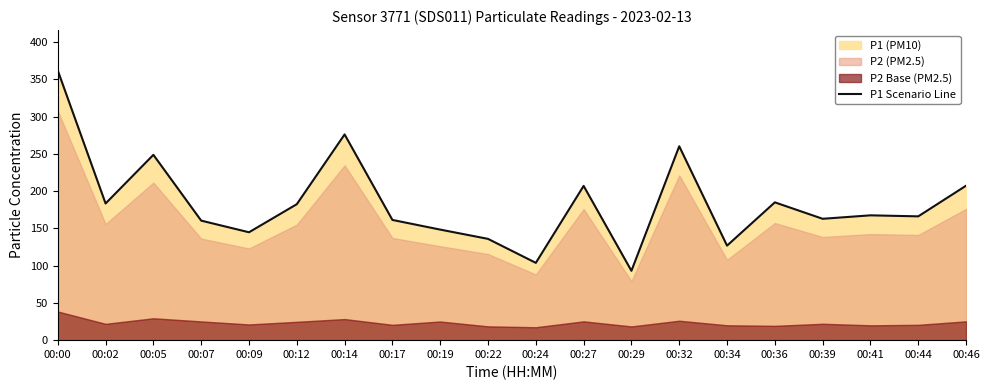

List the labels in order of value, smallest first.

00:29, 00:24, 00:34, 00:22, 00:09, 00:19, 00:07, 00:17, 00:39, 00:44, 00:41, 00:12, 00:02, 00:36, 00:27, 00:46, 00:05, 00:32, 00:14, 00:00